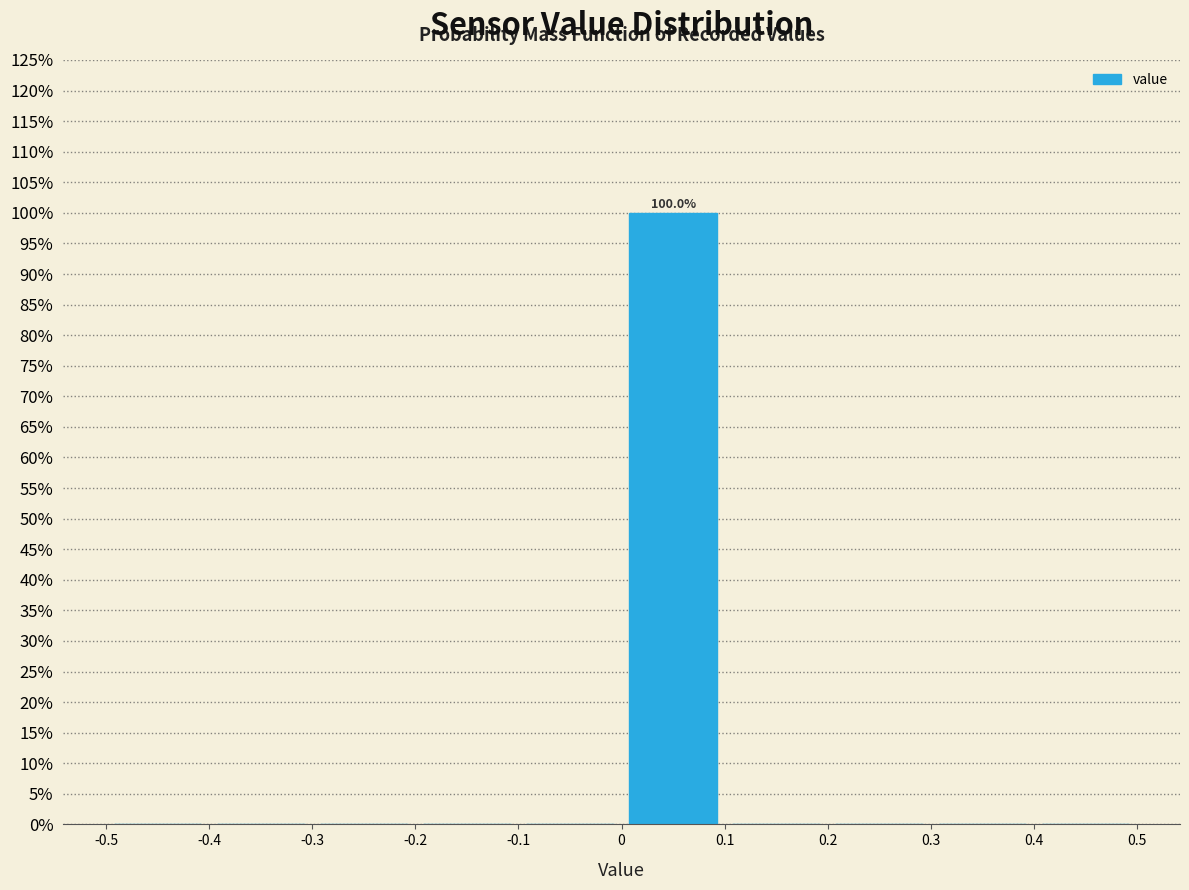

Over which range of the x-axis is the bar tallest?

0 to 0.1